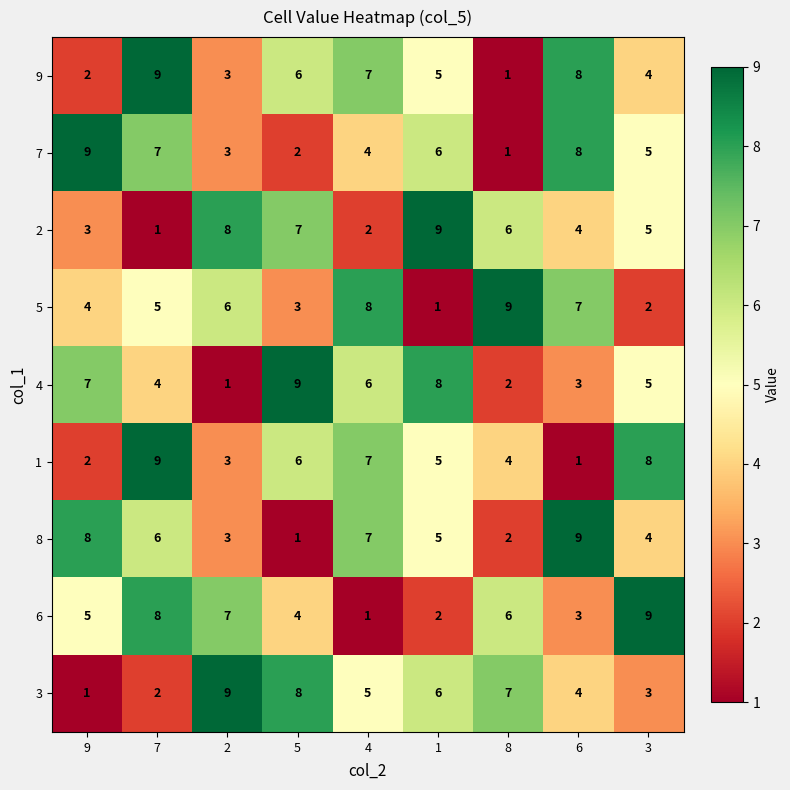

What is the sum of all 9 values?

45